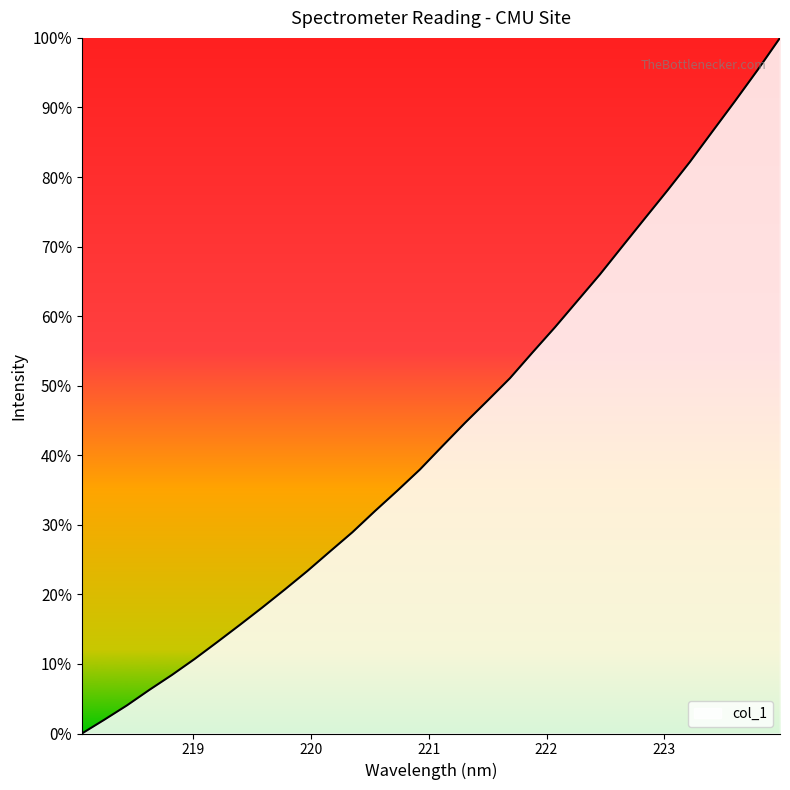

Does the chart have visible grid lines?

No